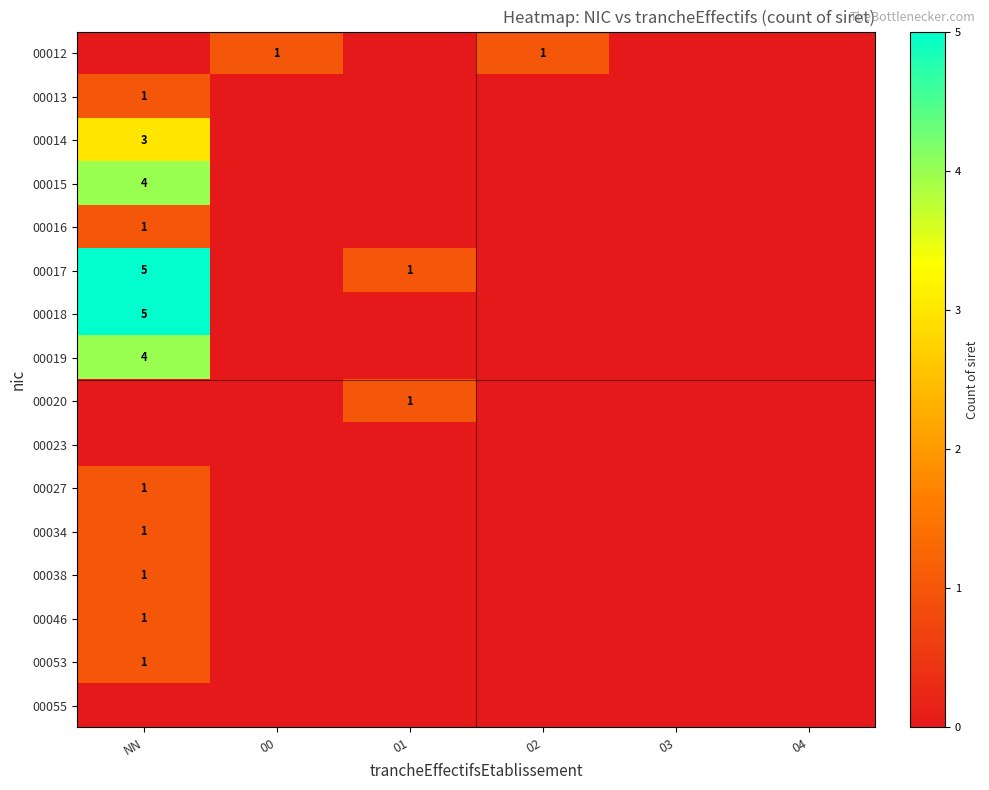

True or false: 00038 has a value of 2 at NN.

False